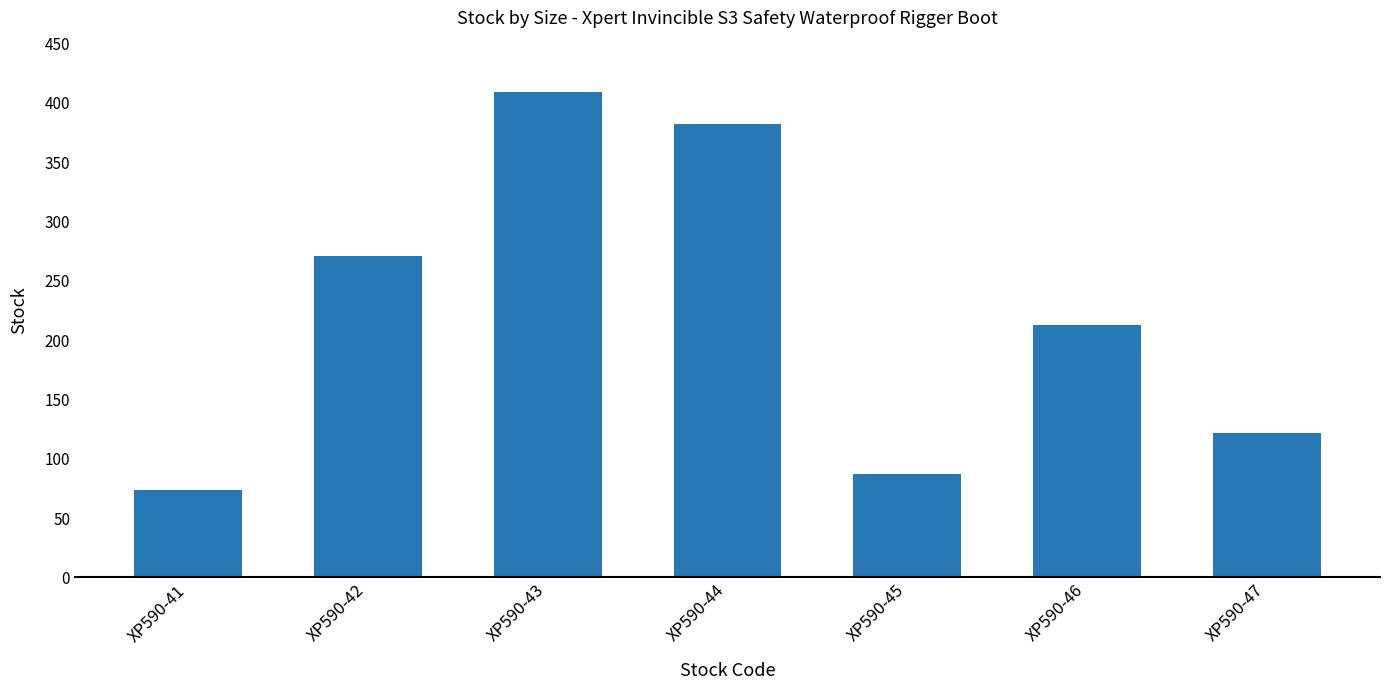

Does the chart contain any negative values?

No